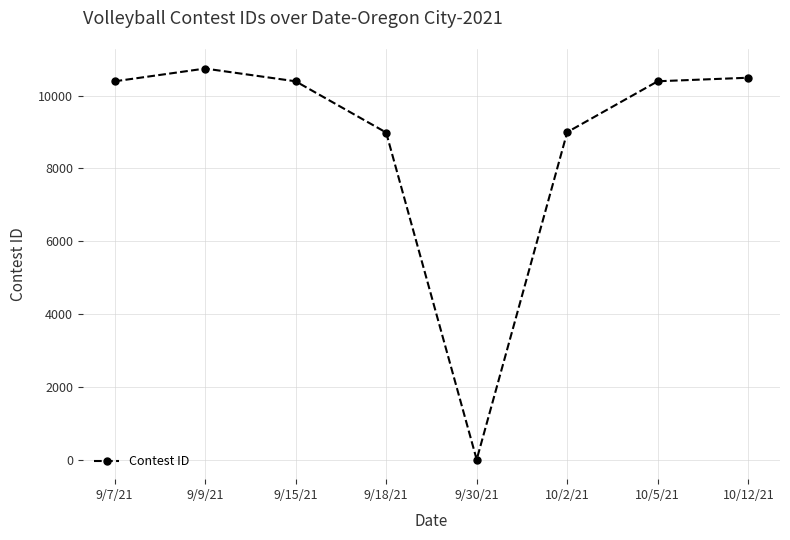

Which category has the highest value across all series?

9/9/21